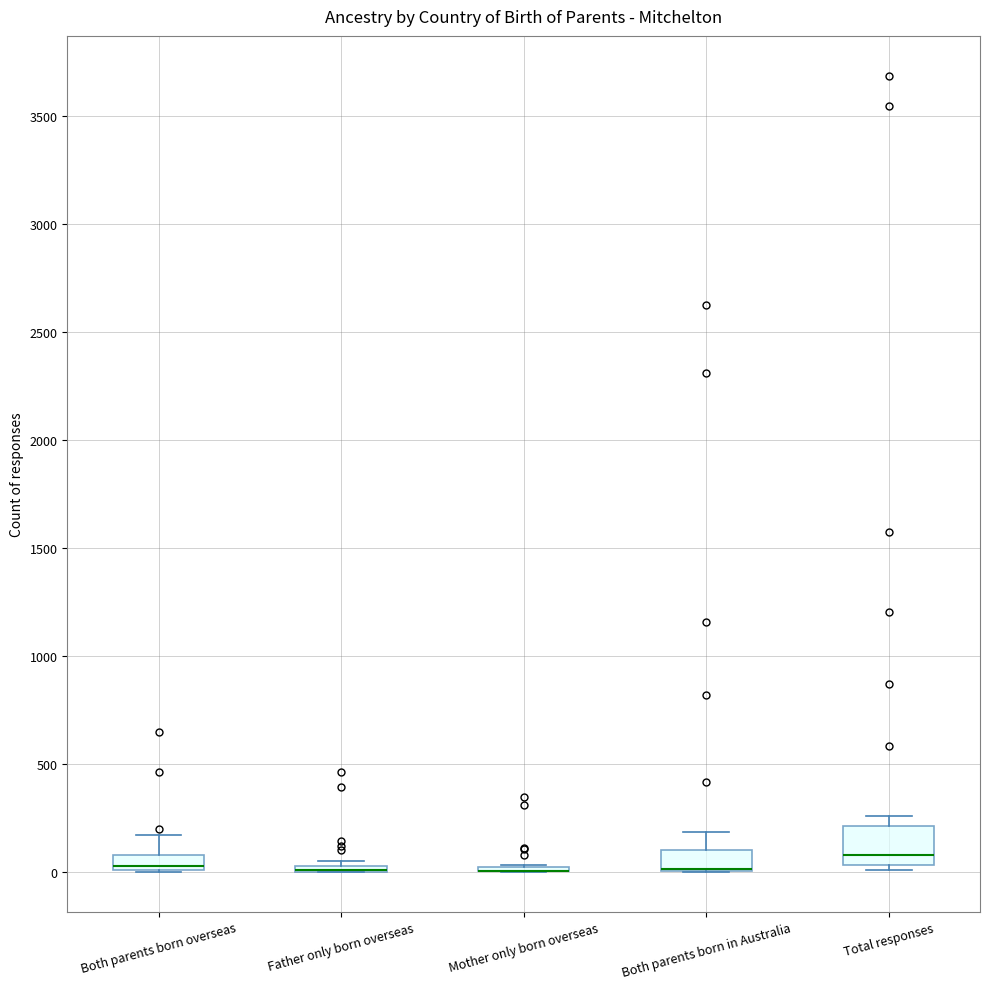

Where is the upper edge of the box for Both parents born overseas on the y-axis? The values are not printed on the chart, so give them approximately, as read against the axis.

100